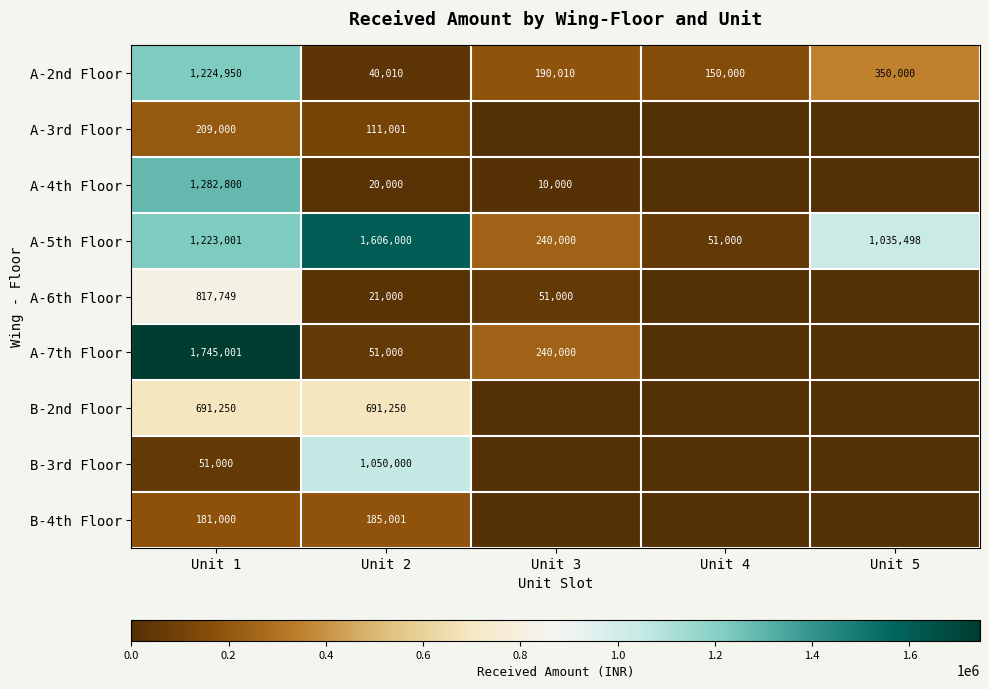

At which category is the sum across all series the highest?

Unit 1